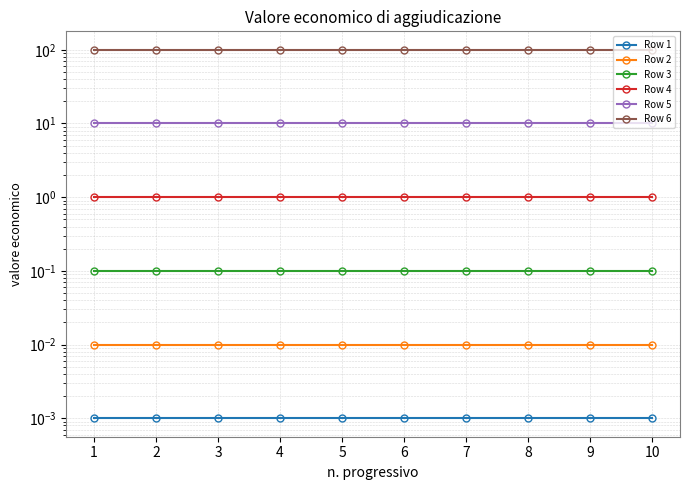

True or false: Row 4 and Row 2 intersect in this chart.

False